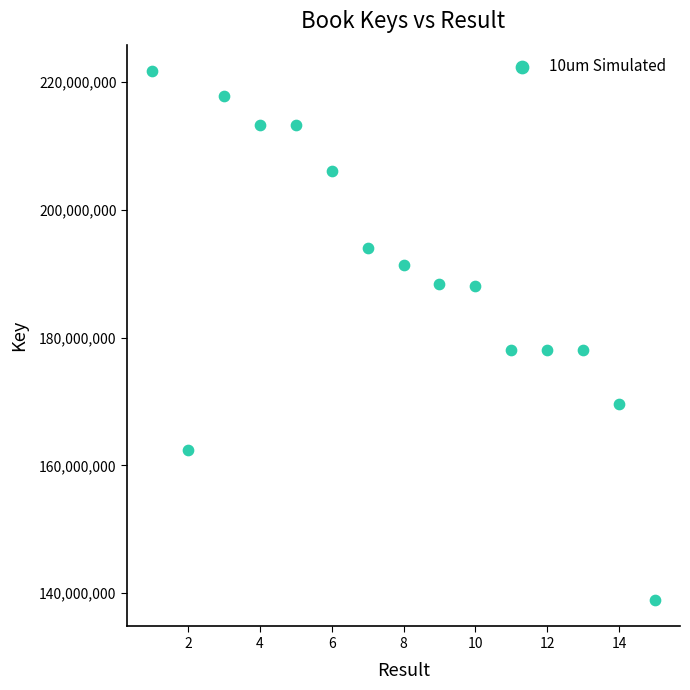

What is the range of X values (max minus min)?

14